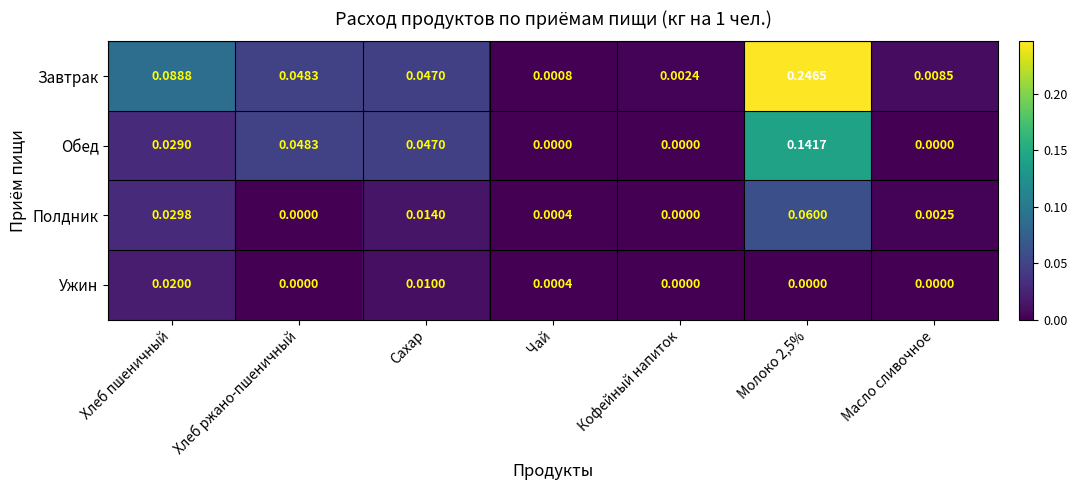

At which category is the sum across all series the highest?

Молоко 2,5%